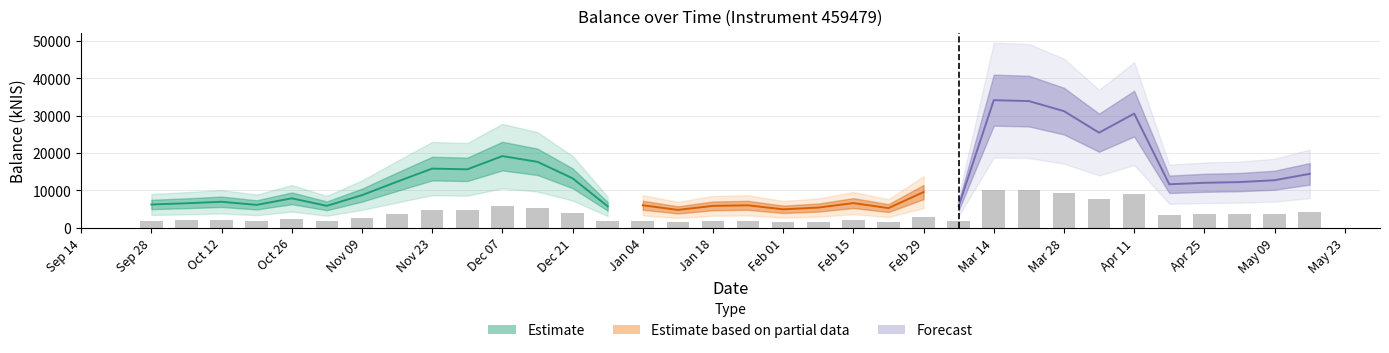

Reading left to right, list all the values displayed in this chart.

2023-09-28=6248.1	2023-10-05=6575.9	2023-10-12=6975.3	2023-10-19=6144.5	2023-10-26=7895.3	2023-11-02=5891.4	2023-11-09=8746.2	2023-11-16=12348.5	2023-11-23=15859.4	2023-11-30=15663.7	2023-12-07=19207.8	2023-12-14=17670.6	2023-12-21=13266.6	2023-12-28=5756.3	2024-01-04=6041.9	2024-01-11=4798.2	2024-01-18=5875.9	2024-01-25=6021.6	2024-02-01=4951.9	2024-02-08=5417.9	2024-02-15=6620.3	2024-02-22=5277.7	2024-02-29=9571.8	2024-03-07=5828.4	2024-03-14=34185.1	2024-03-21=33945.3	2024-03-28=31246.6	2024-04-04=25479.9	2024-04-11=30587.9	2024-04-18=11660.2	2024-04-25=12058.4	2024-05-02=12243.4	2024-05-09=12749.2	2024-05-16=14455.5